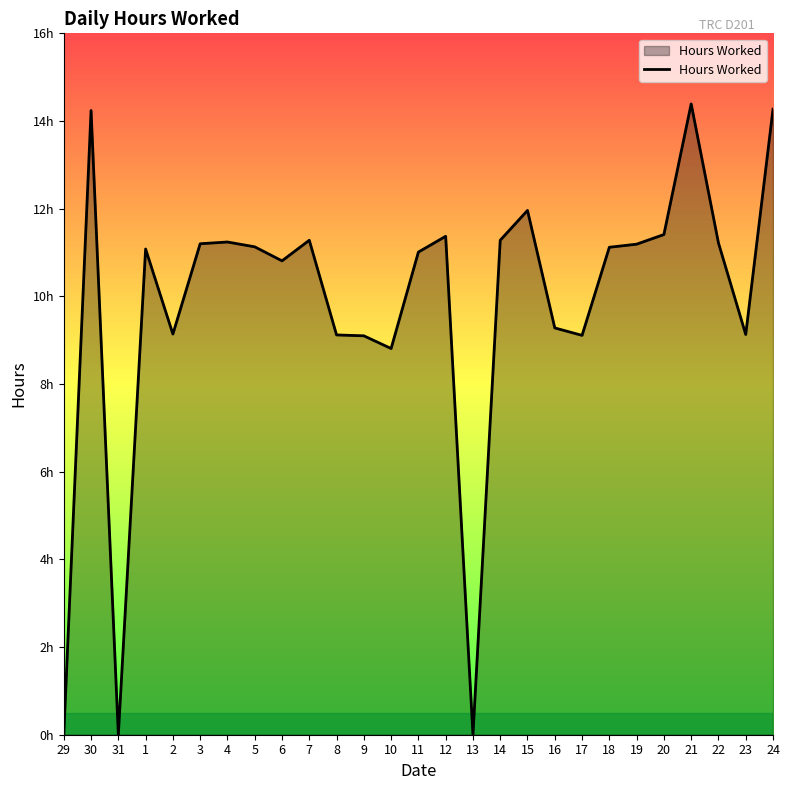

Does the chart have visible grid lines?

No